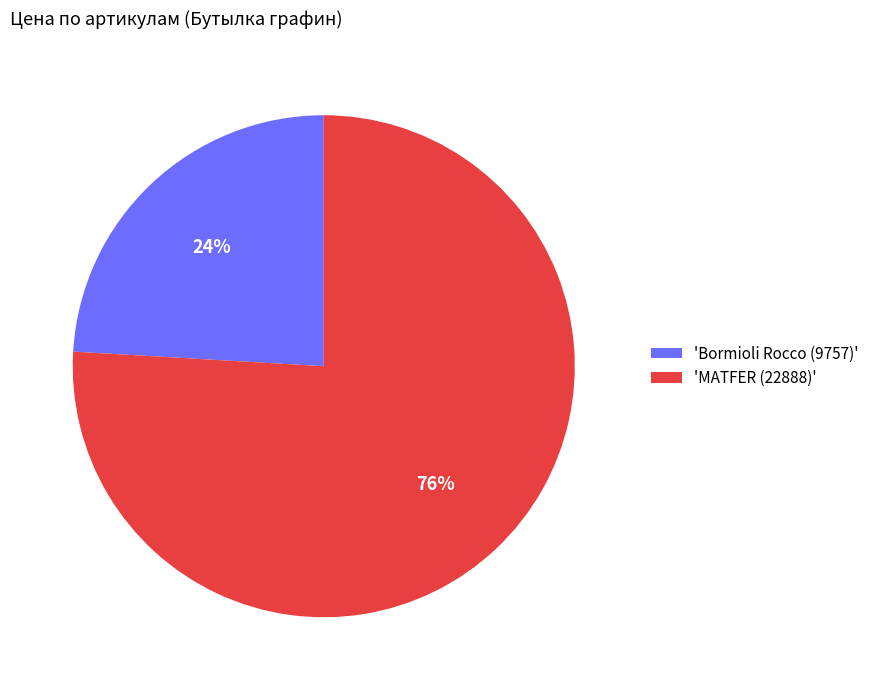

Count the number of slices in the pie.

2